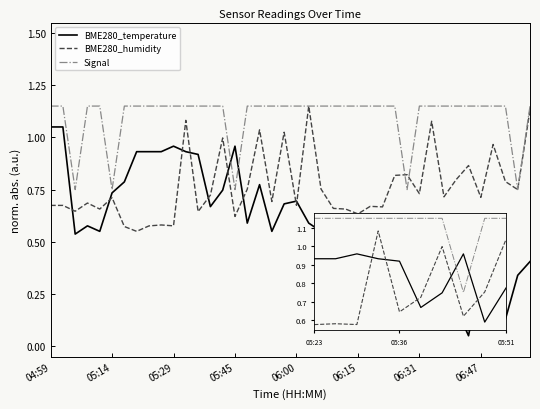

Which series has the largest total across all categories?

Signal